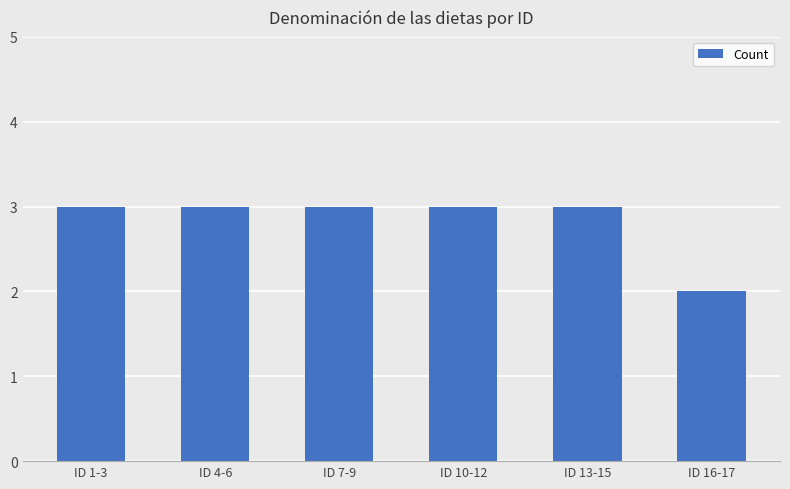

What is the sum of all values?

17